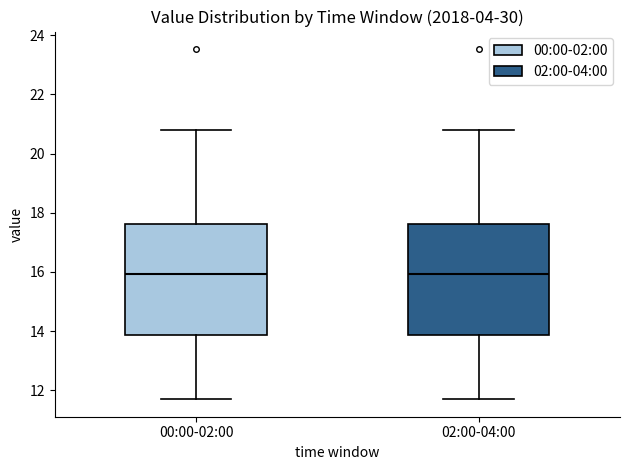

Where is the lower edge of the box for 00:00-02:00 on the y-axis? The values are not printed on the chart, so give them approximately, as read against the axis.

13.8